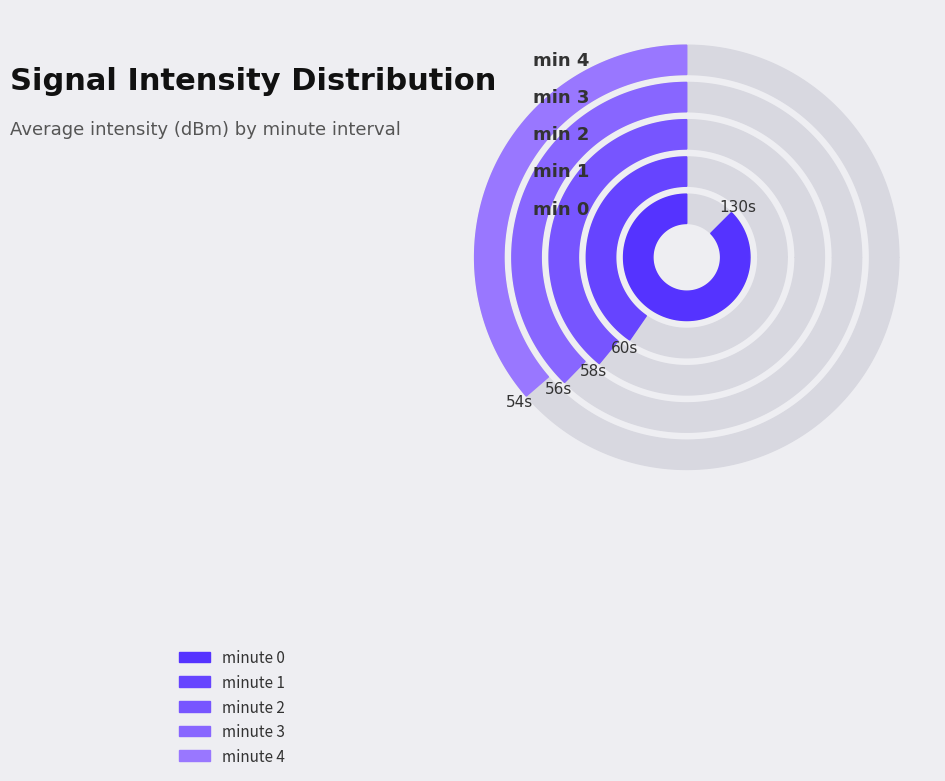

How many slices are in this pie chart?

5